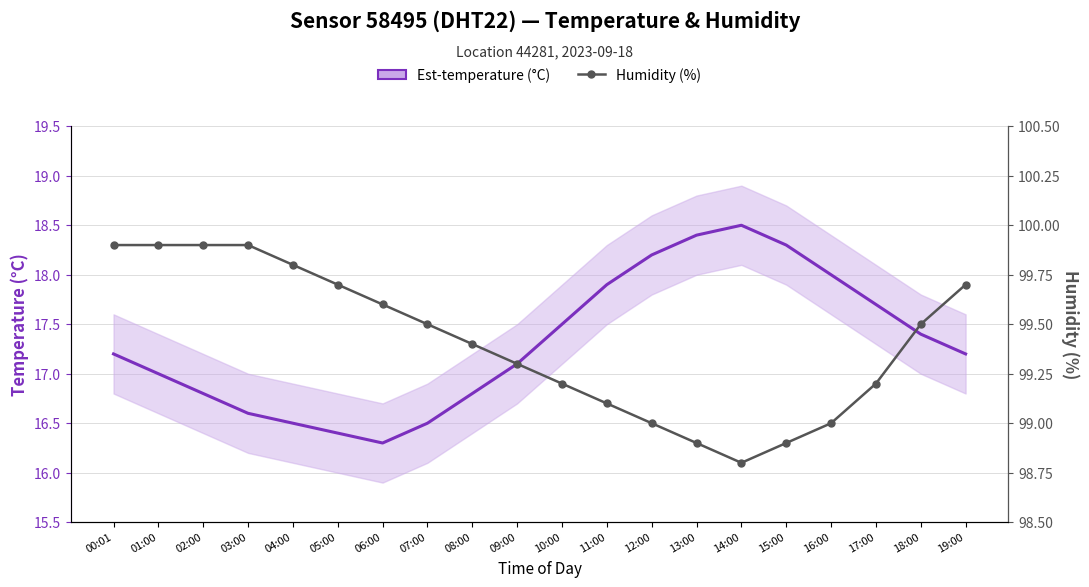

What is the value of the Est-temperature (°C) point at the 2nd from the left?

17.0